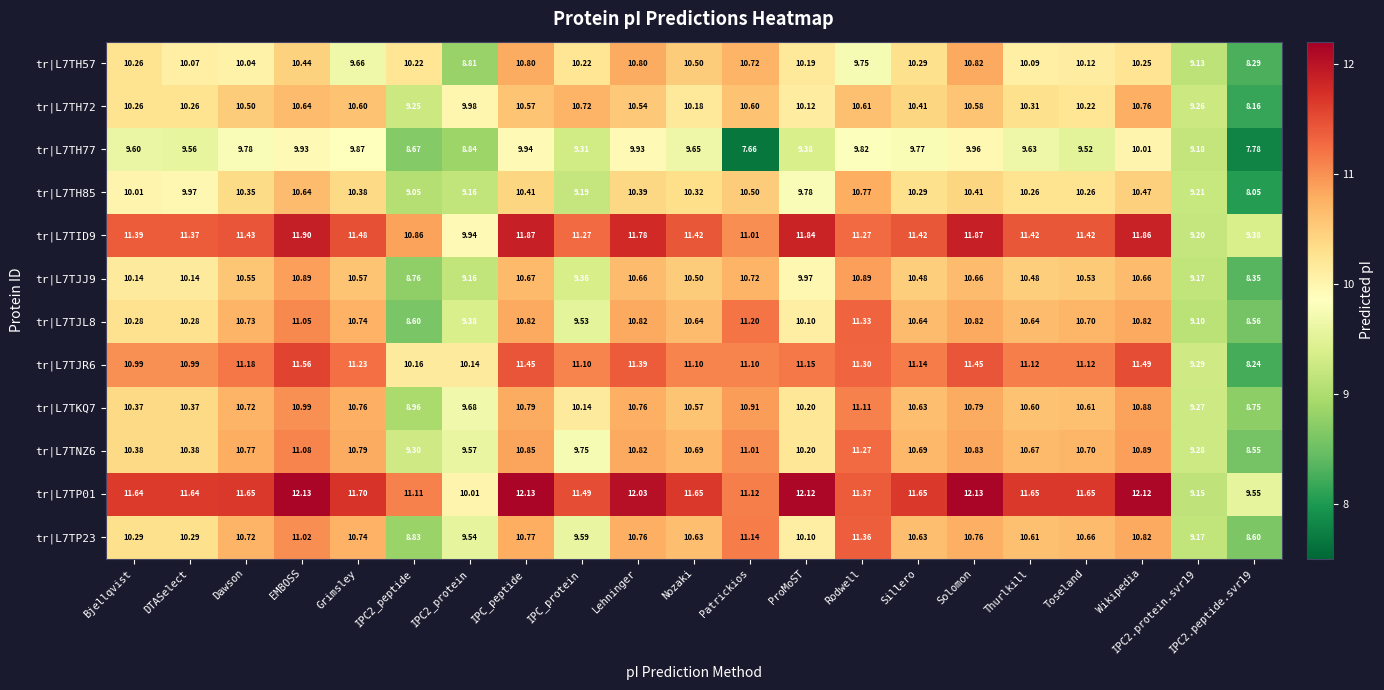

Which category has the lowest value across all series?

Patrickios